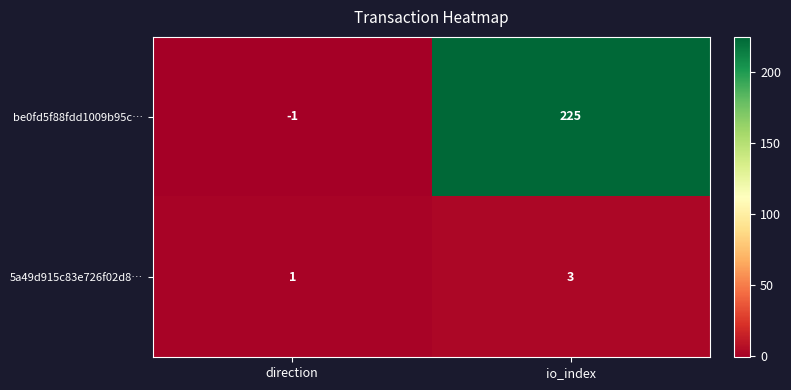

What is the sum of all be0fd5f88fdd1009b95c… values?

224